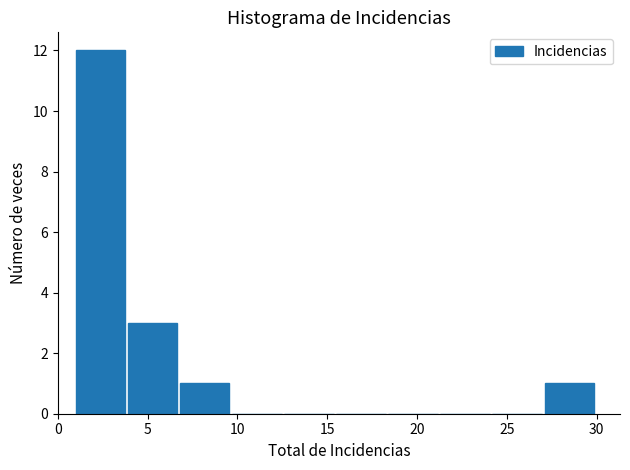

Reading left to right, transcribe this chart: for each bar, give the range it covers on the x-axis and its height. Neither the bar edges nor the heights are printed on the chart, so give them approximately, as read against the axes.

1.0 to 3.9: 12
3.9 to 6.8: 3
6.8 to 9.7: 1
9.7 to 12.6: 0
12.6 to 15.5: 0
15.5 to 18.4: 0
18.4 to 21.3: 0
21.3 to 24.2: 0
24.2 to 27.1: 0
27.1 to 30.0: 1